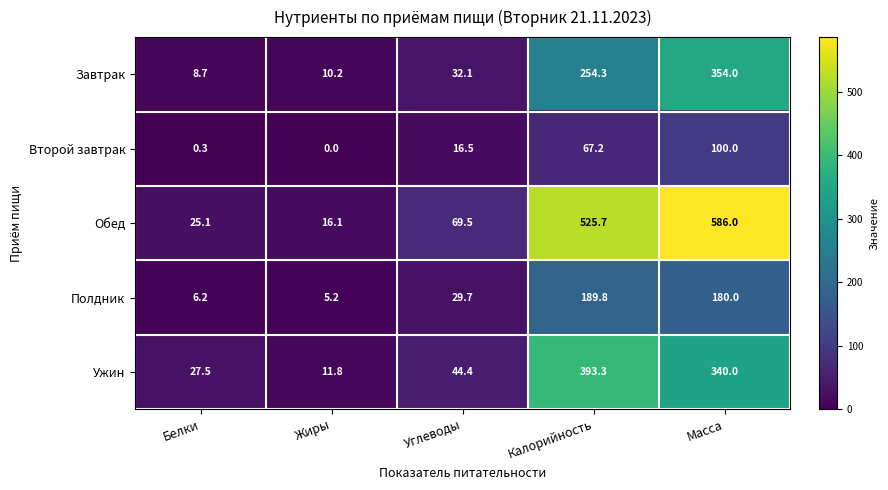

What is the highest value of the Полдник series?

189.8